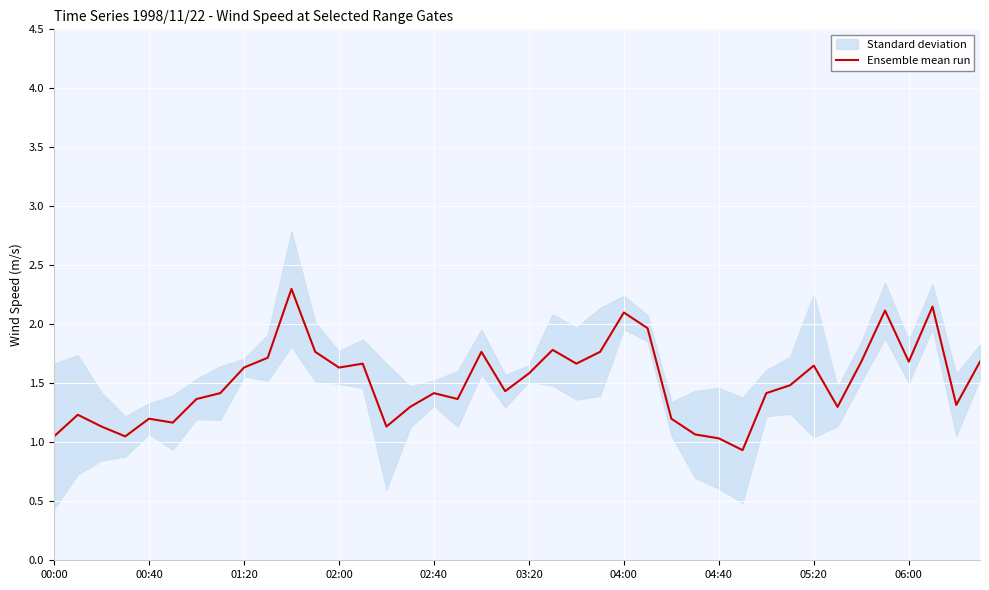

What is the highest value of the Ensemble mean run series?

2.3